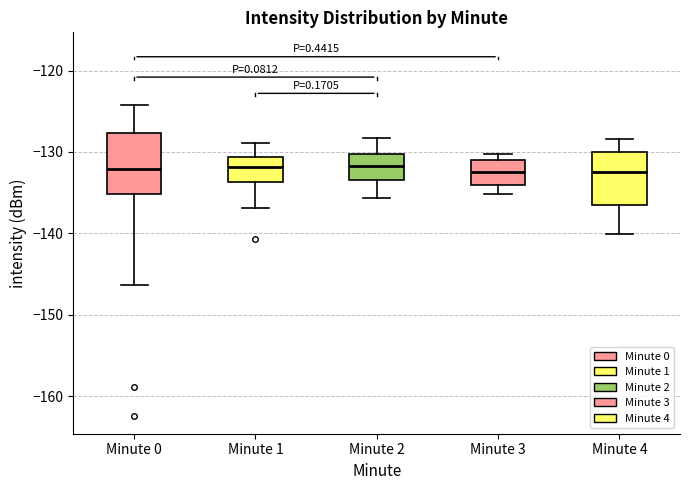

Reading left to right, read every box against the y-axis: the position of its median line, the range the box covers, and the ends of its whiskers. The values are not printed on the chart, so give them approximately, as read against the axis.

Minute 0: median -132, box -135 to -128, whiskers -146 to -124
Minute 1: median -132, box -134 to -131, whiskers -137 to -129
Minute 2: median -132, box -133 to -130, whiskers -136 to -128
Minute 3: median -133, box -134 to -131, whiskers -135 to -130
Minute 4: median -133, box -137 to -130, whiskers -140 to -128